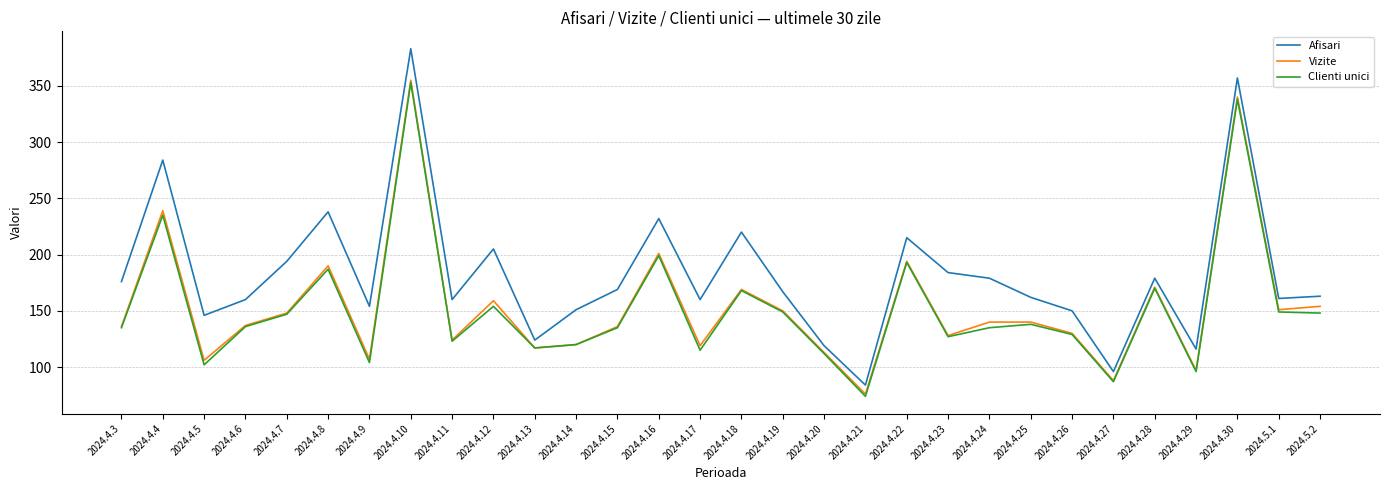

What is the lowest value of the Afisari series?

84